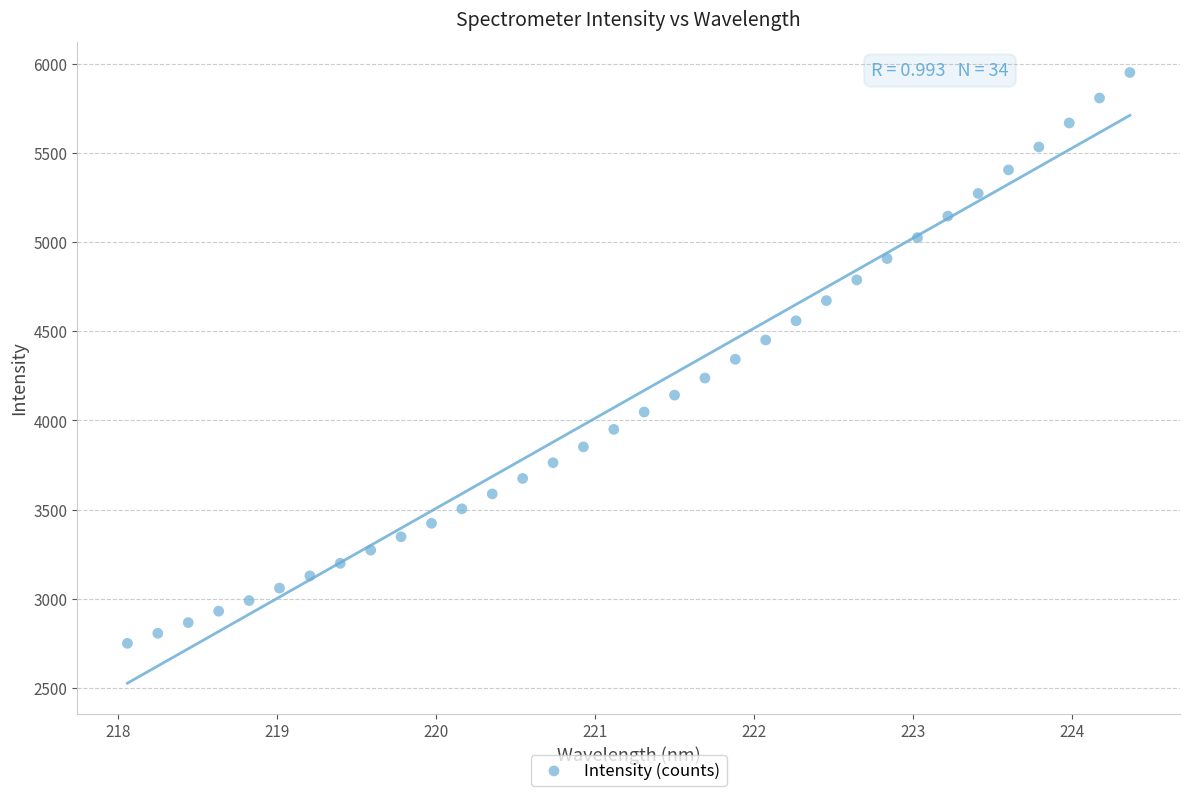

What is the range of X values (max minus min)?

6.3